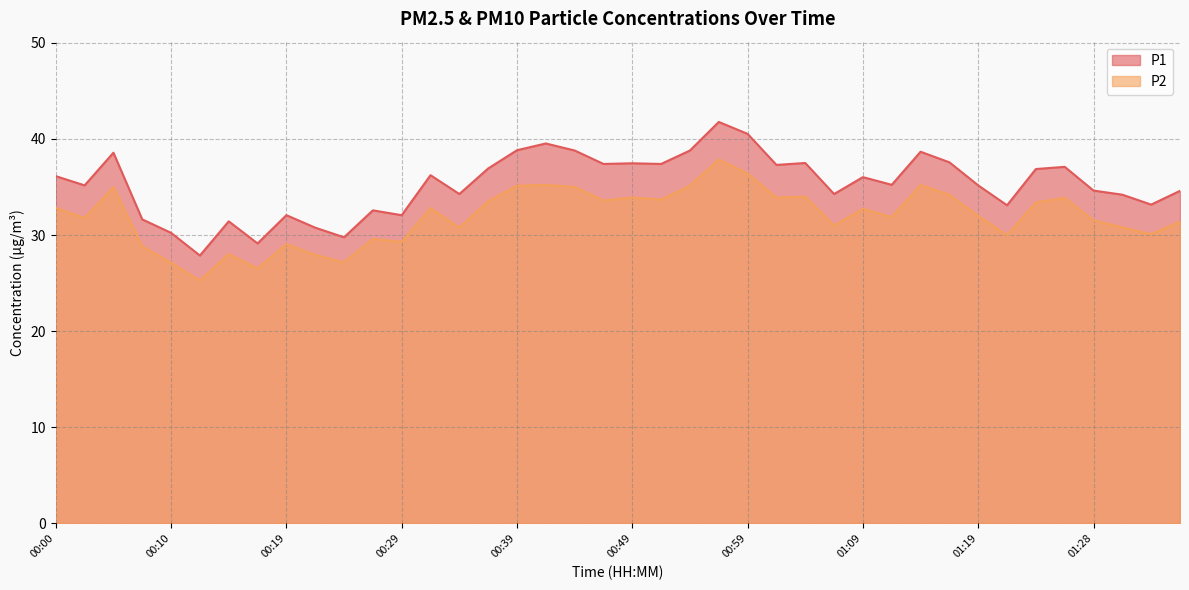

What is the difference between the maximum and minimum values in the P1 series?

13.9